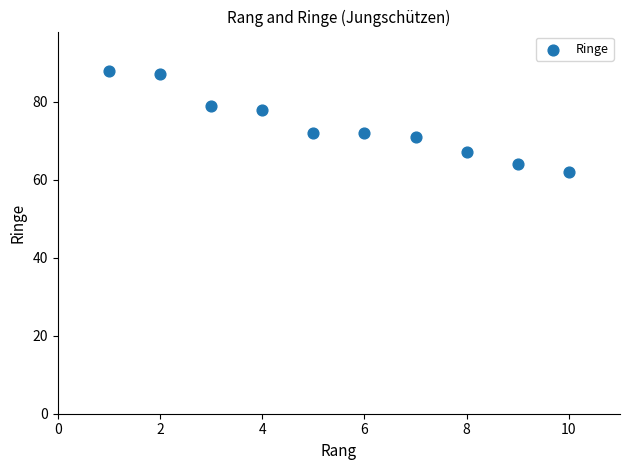

What is the average Y value?

74